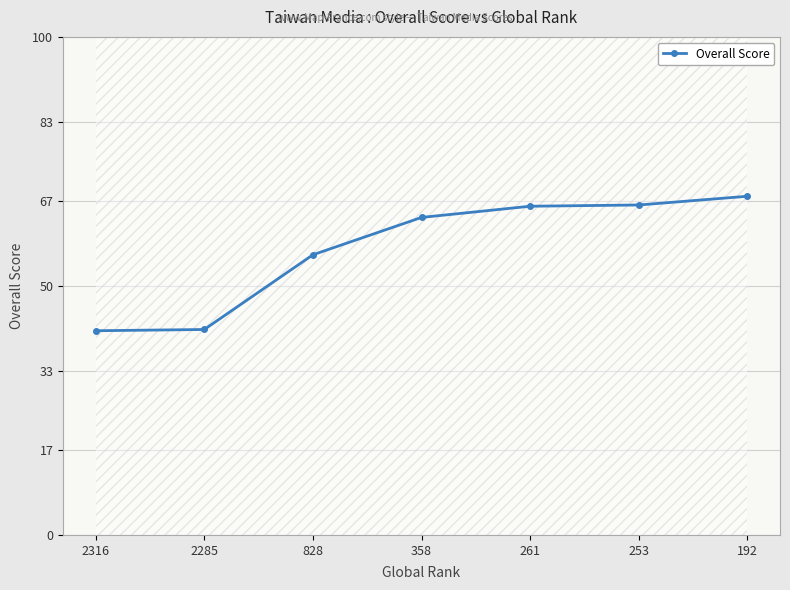

True or false: the data has more than 1 interior local peaks.

False